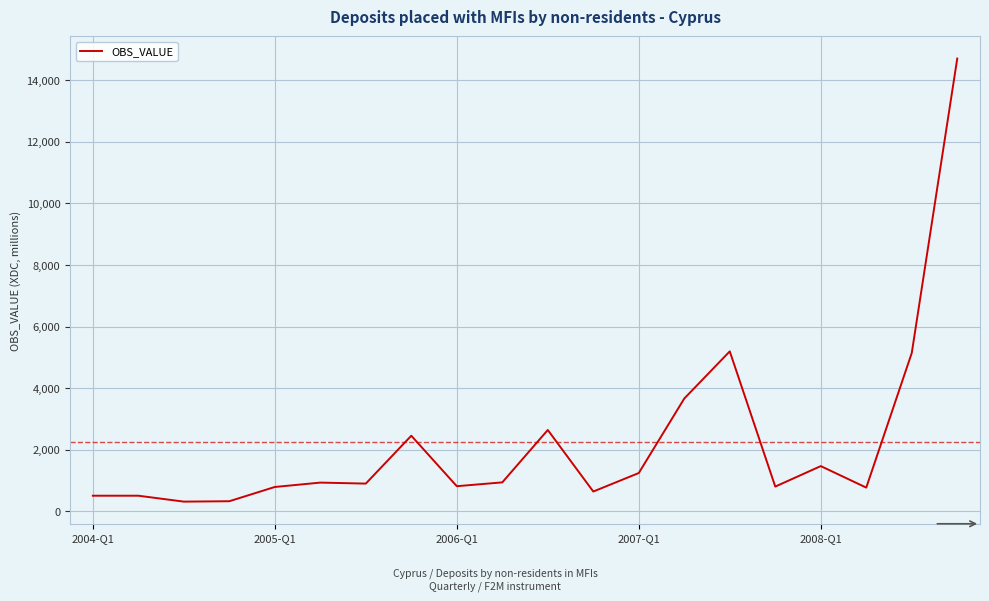

What is the maximum value shown in the chart?

14705.1